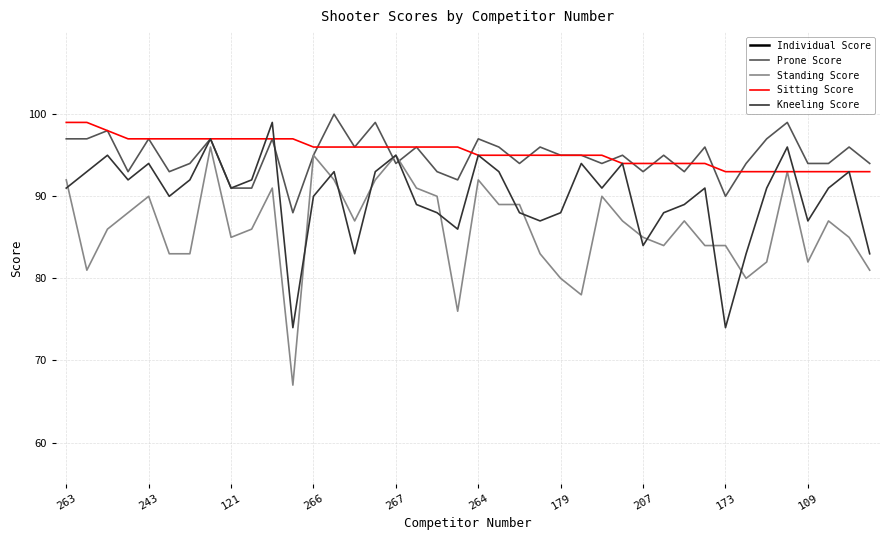

What is the label of the 30th point from the left?

29